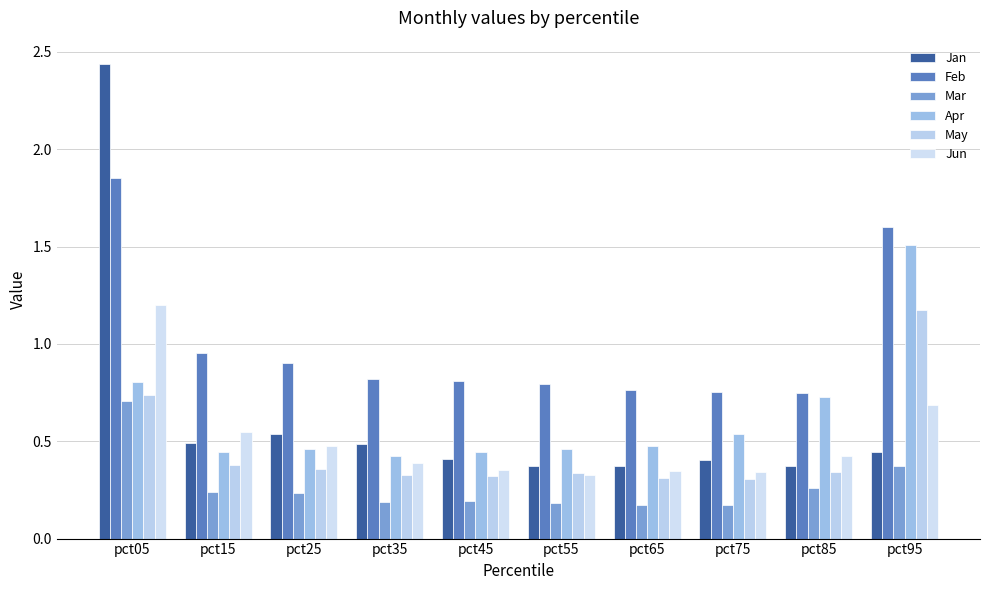

At which label does Feb reach its peak?

pct05